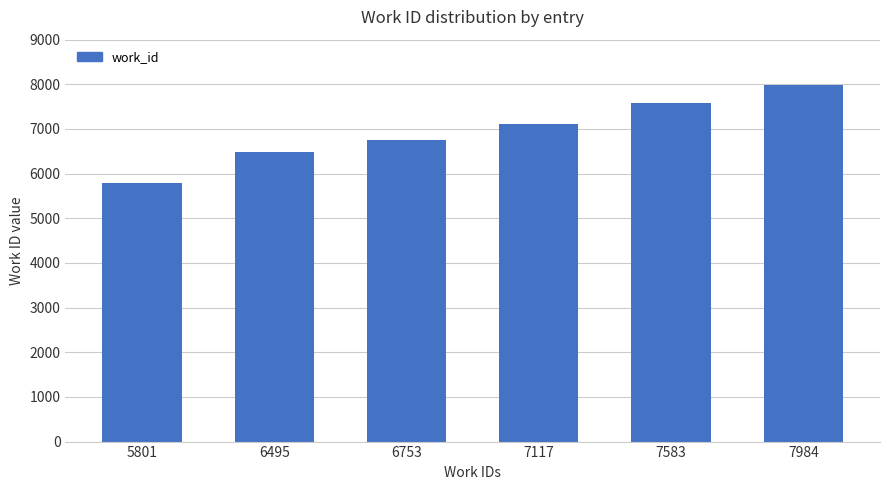

True or false: the data shows 7117 at 7117.

True